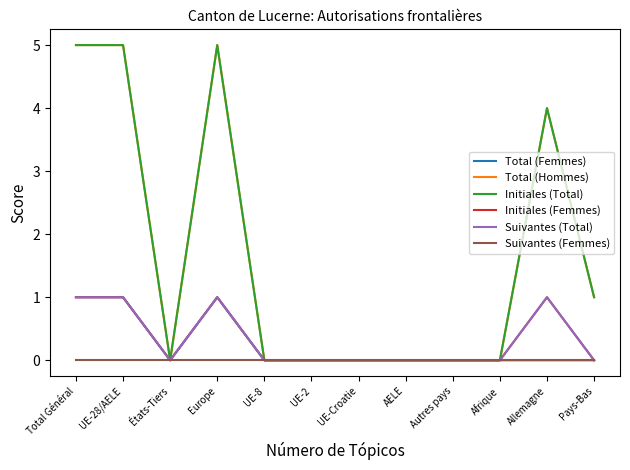

Which series has the largest total across all categories?

Total (Hommes)